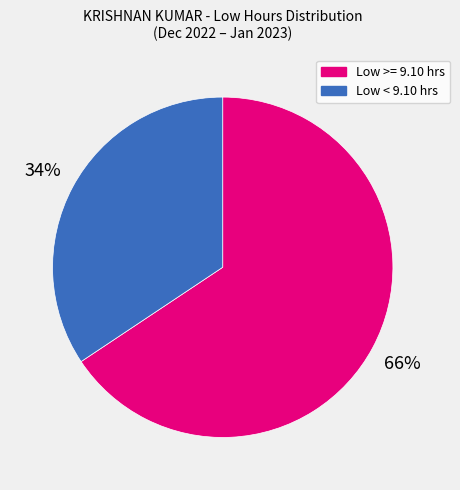

Is the sum of Low >= 9.10 hrs and Low < 9.10 hrs greater than half?

Yes